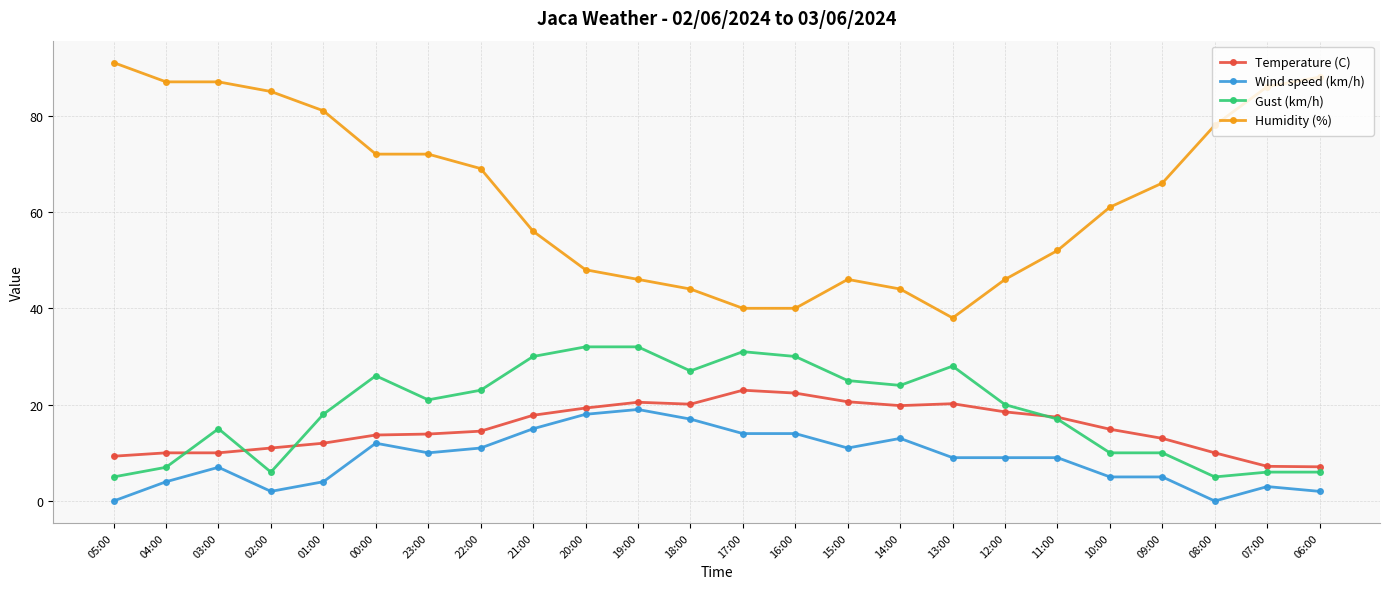

What is the spread (max minus min) of values at 01:00?

77.0